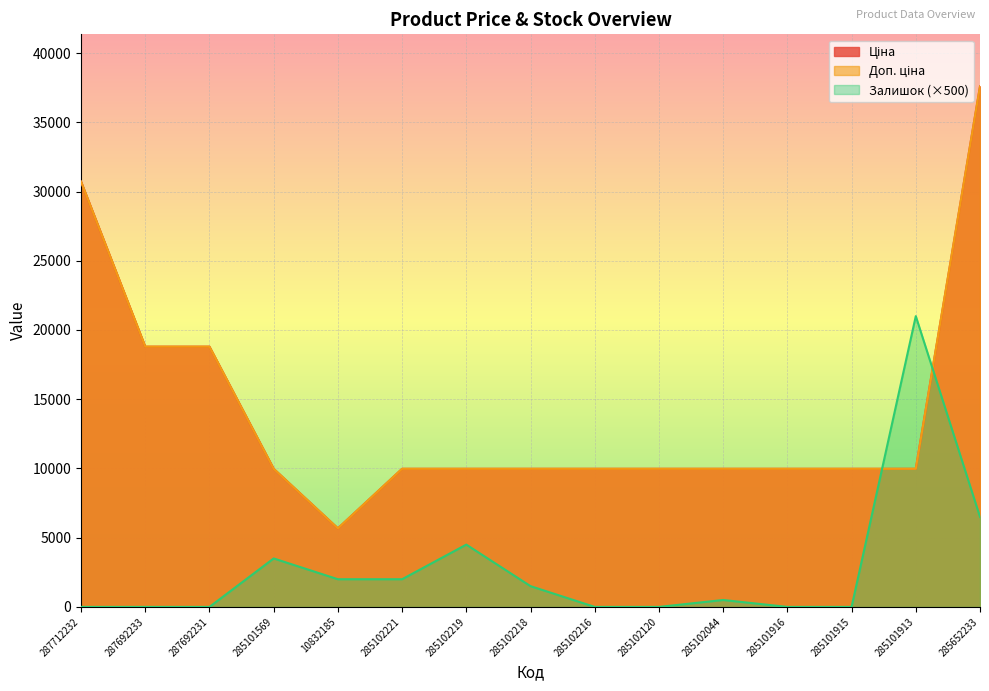

How many series are shown in this chart?

3